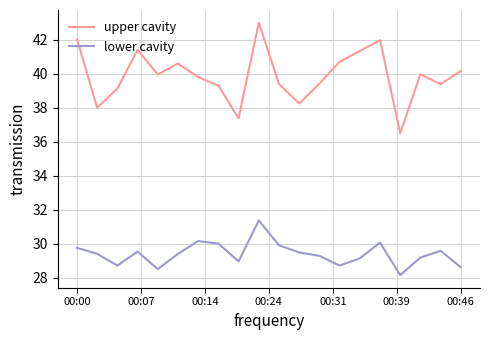

What is the highest value of the upper cavity series?

43.0